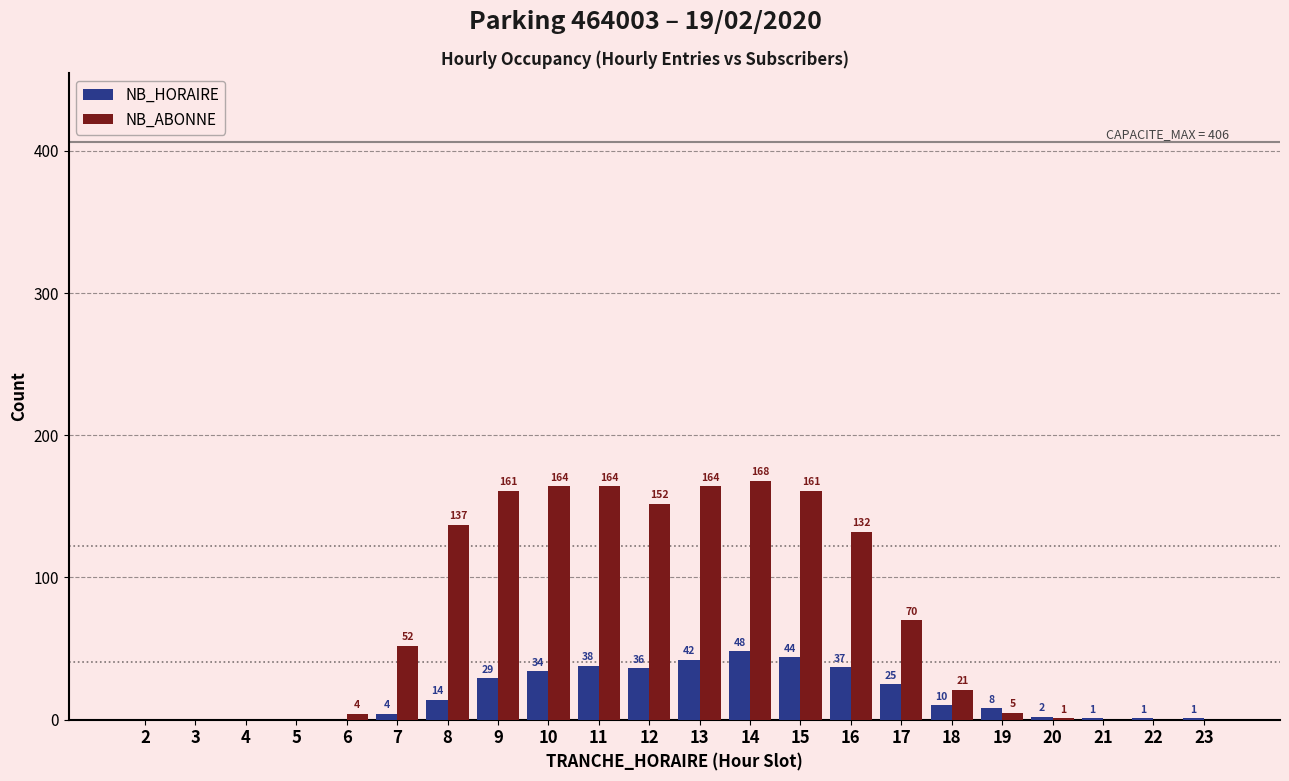

Is the value of NB_ABONNE at 21 greater than the value of NB_HORAIRE at 12?

No